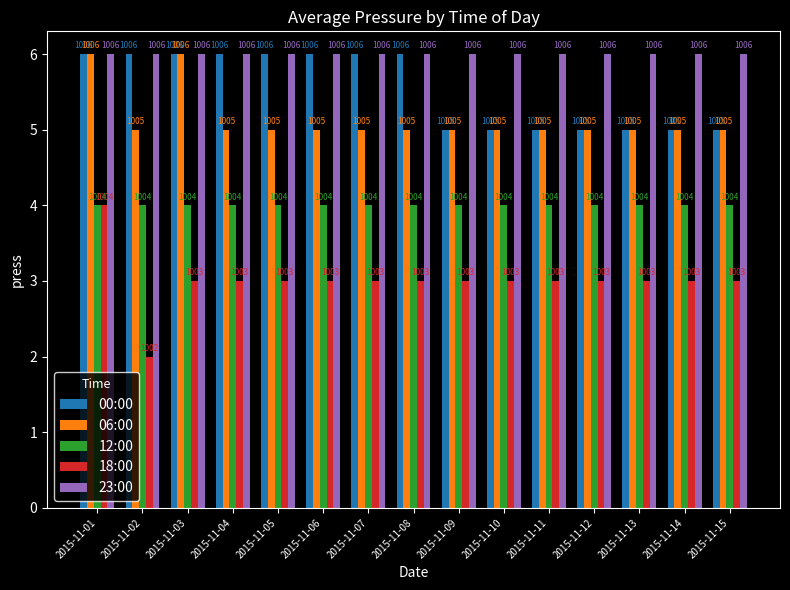

Which series has the widest spread of values?

18:00